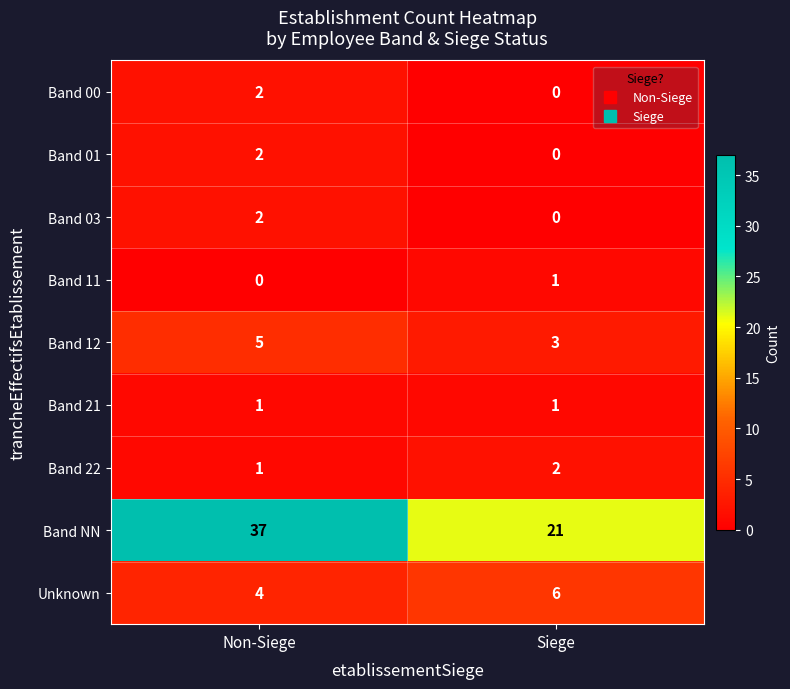

Reading right to left, transcribe all the data shown in this chart.

Band 00: Siege=0	Non-Siege=2
Band 01: Siege=0	Non-Siege=2
Band 03: Siege=0	Non-Siege=2
Band 11: Siege=1	Non-Siege=0
Band 12: Siege=3	Non-Siege=5
Band 21: Siege=1	Non-Siege=1
Band 22: Siege=2	Non-Siege=1
Band NN: Siege=21	Non-Siege=37
Unknown: Siege=6	Non-Siege=4